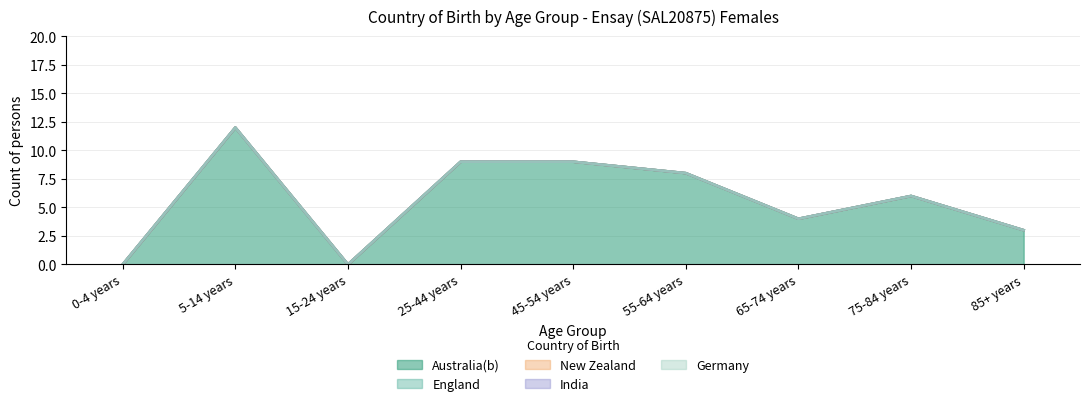

Reading left to right, extract all data points from this chart.

Australia(b): 0-4 years=0	5-14 years=12	15-24 years=0	25-44 years=9	45-54 years=9	55-64 years=8	65-74 years=4	75-84 years=6	85+ years=3
England: 0-4 years=0	5-14 years=0	15-24 years=0	25-44 years=0	45-54 years=0	55-64 years=0	65-74 years=0	75-84 years=0	85+ years=0
New Zealand: 0-4 years=0	5-14 years=0	15-24 years=0	25-44 years=0	45-54 years=0	55-64 years=0	65-74 years=0	75-84 years=0	85+ years=0
India: 0-4 years=0	5-14 years=0	15-24 years=0	25-44 years=0	45-54 years=0	55-64 years=0	65-74 years=0	75-84 years=0	85+ years=0
Germany: 0-4 years=0	5-14 years=0	15-24 years=0	25-44 years=0	45-54 years=0	55-64 years=0	65-74 years=0	75-84 years=0	85+ years=0